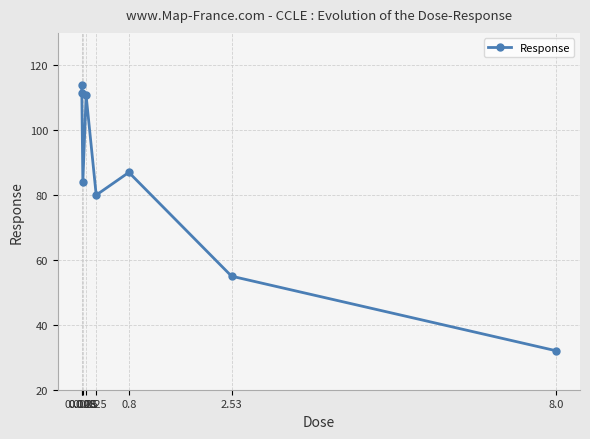

What is the change in value from 0.008 to 0.8?

-24.4